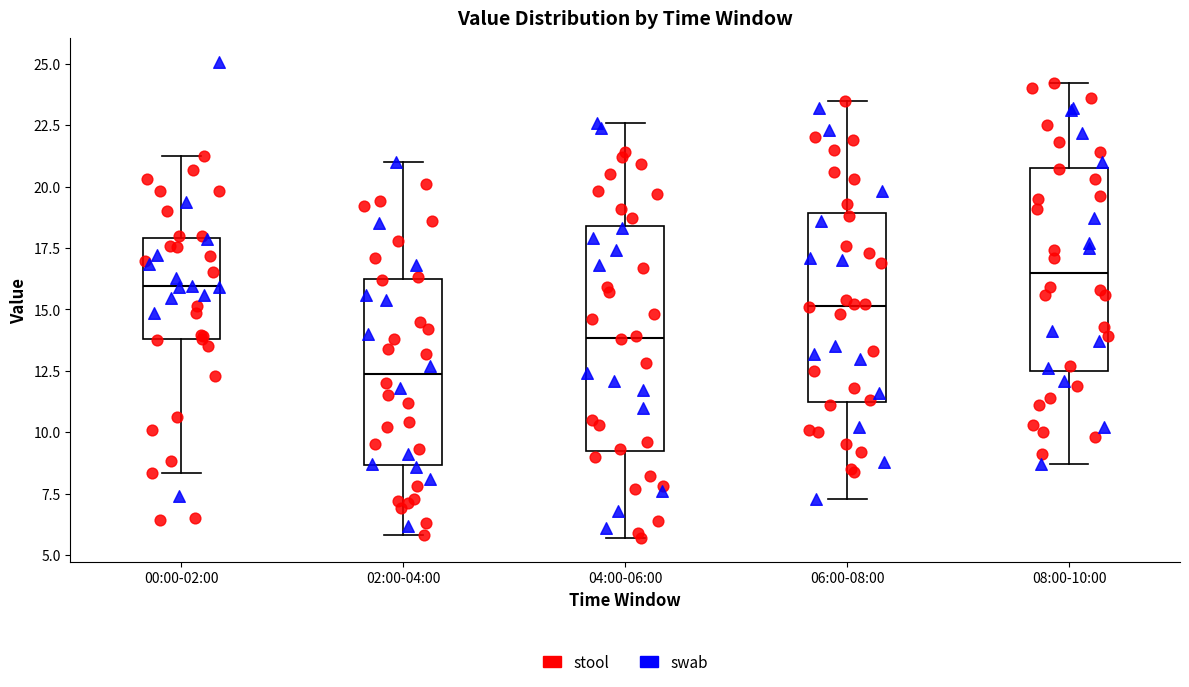

Which box's median line is the highest?

08:00-10:00